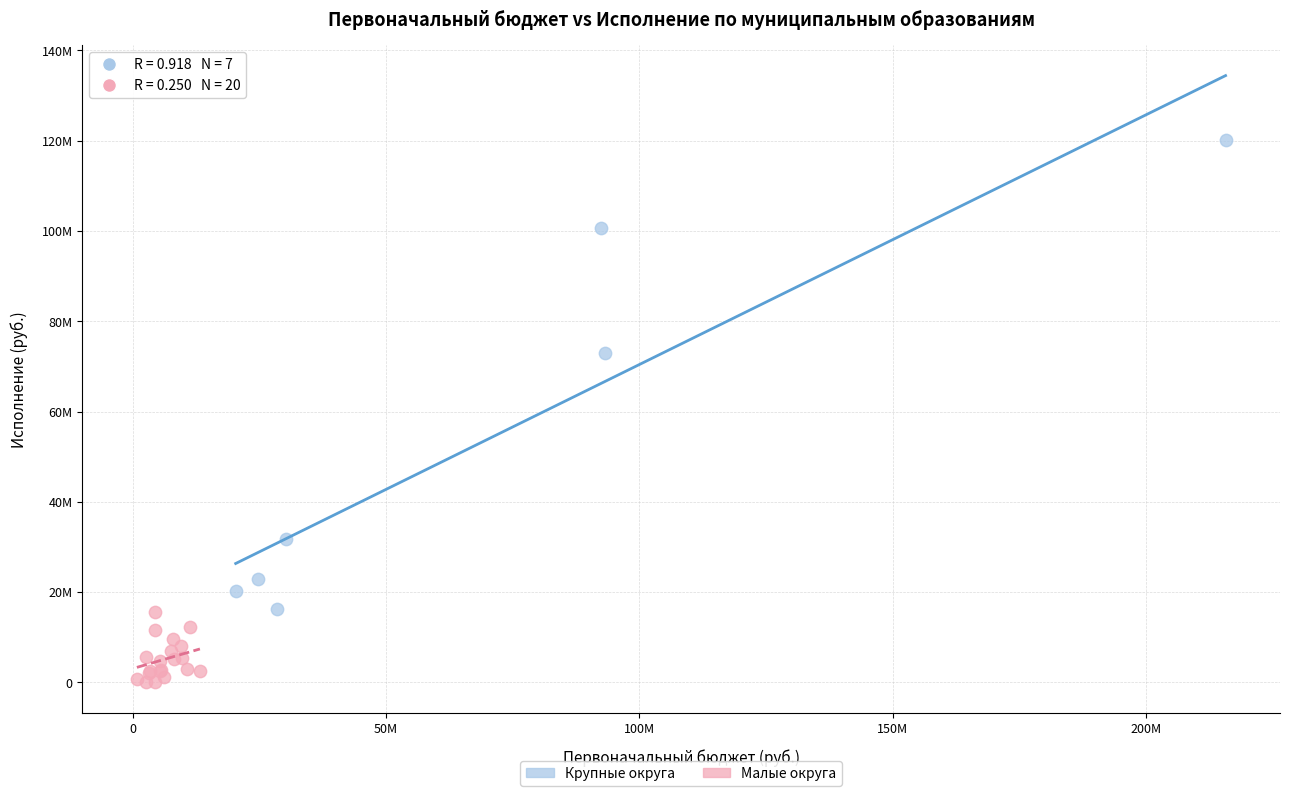

What are all the series names shown in the legend?

Крупные округа, Малые округа